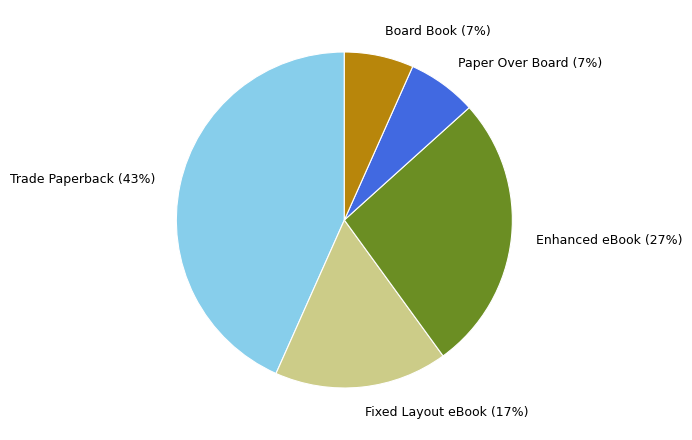

To the nearest percent, what is the average slice percentage?

20%